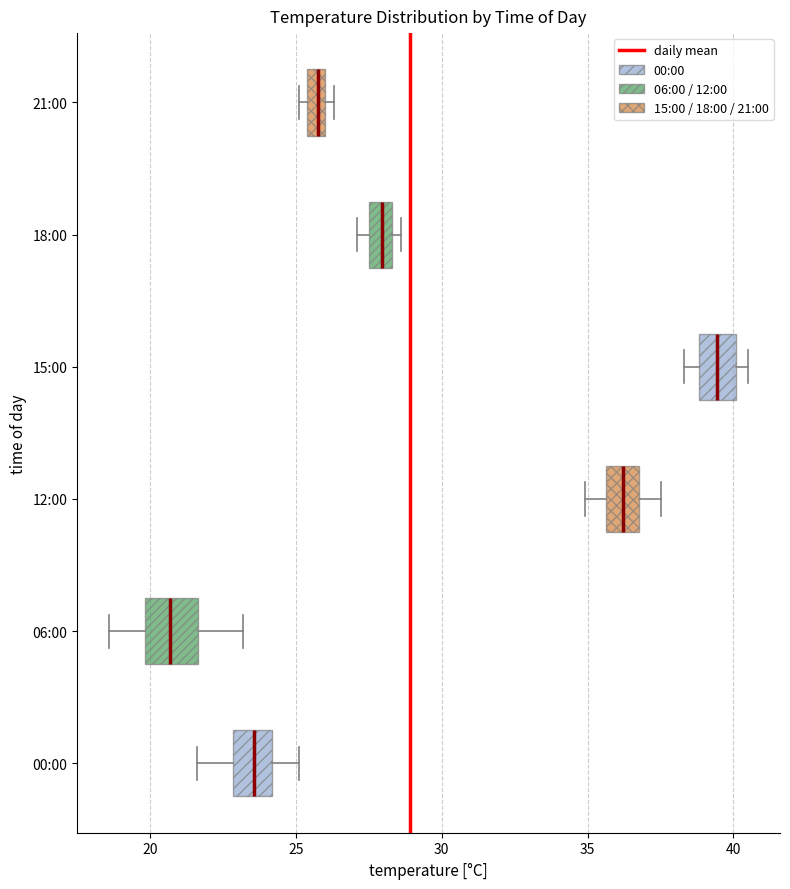

Which box has the furthest to the left median line?

06:00